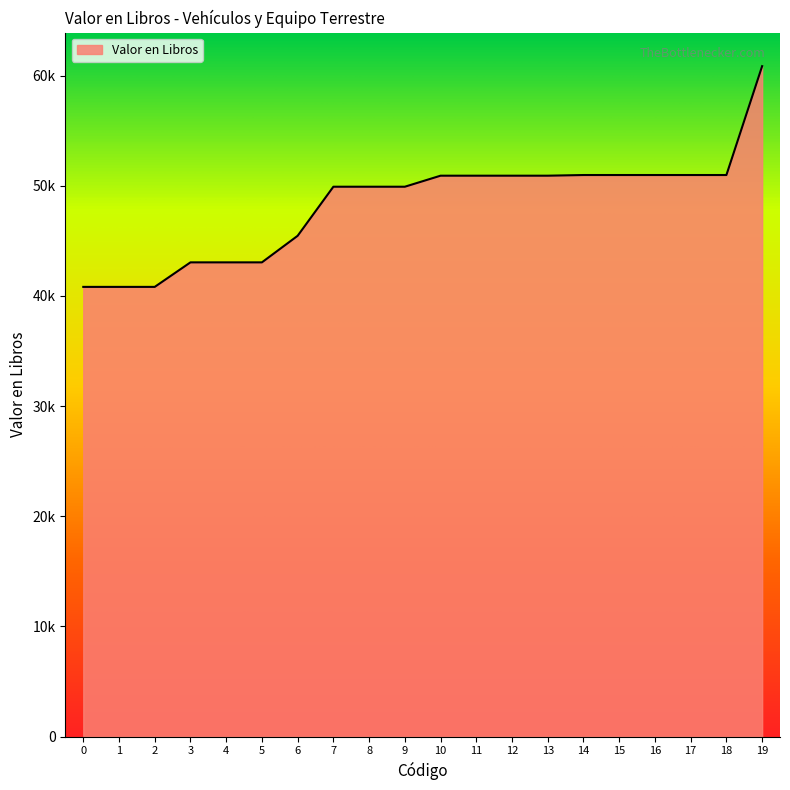

What is the value of the 2nd point from the left?

40817.4